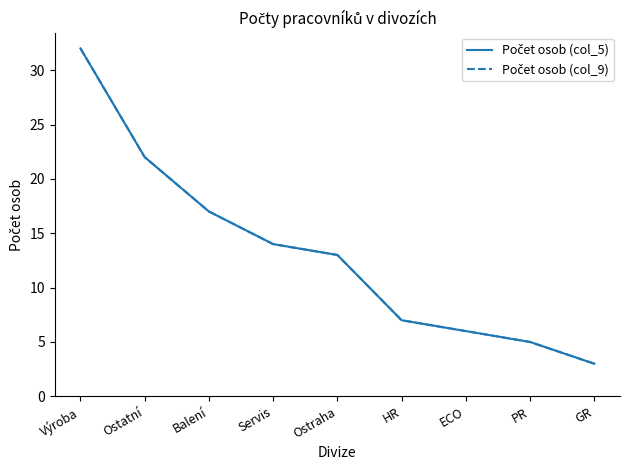

At which category is the sum across all series the highest?

Výroba